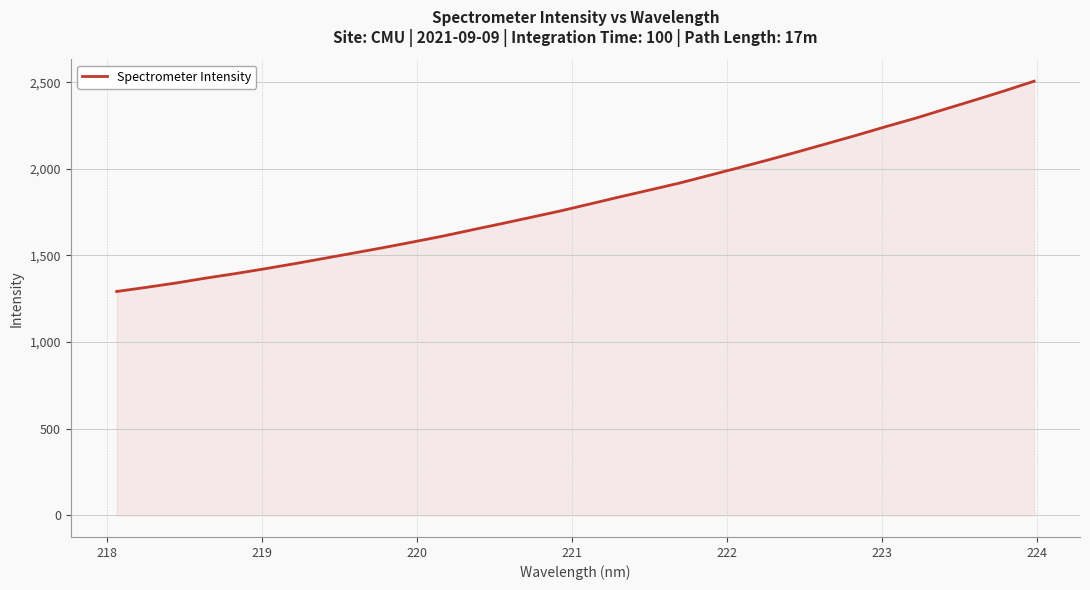

What is the maximum value shown in the chart?

2506.0